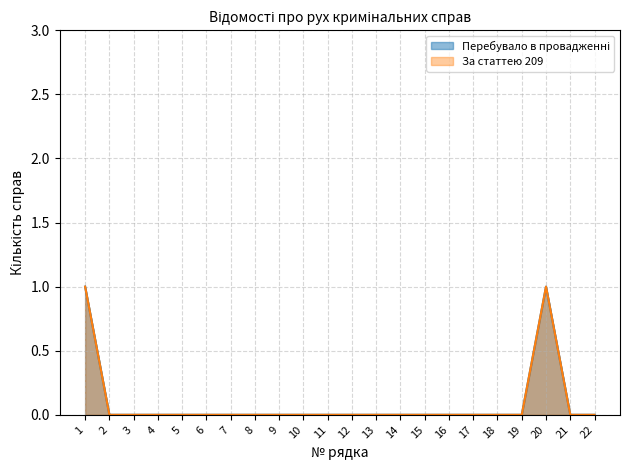

At which category does Перебувало в провадженні reach its first local peak?

20